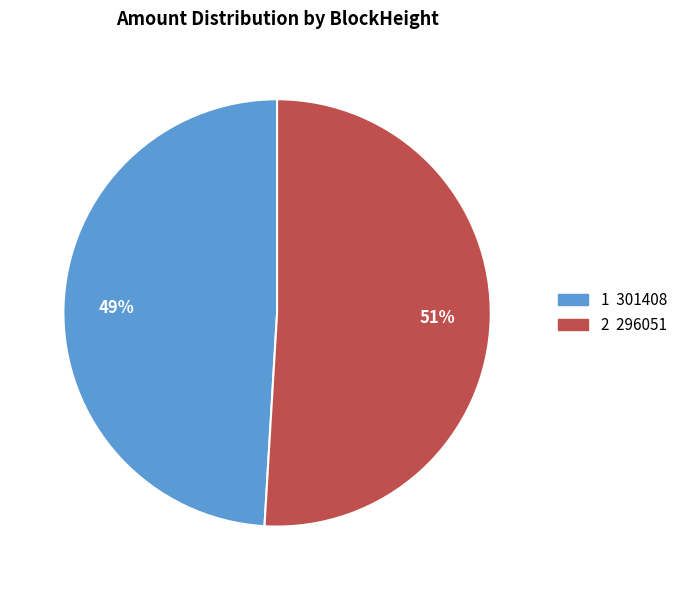

To the nearest percent, what is the difference between the largest and smallest slice percentages?

2%